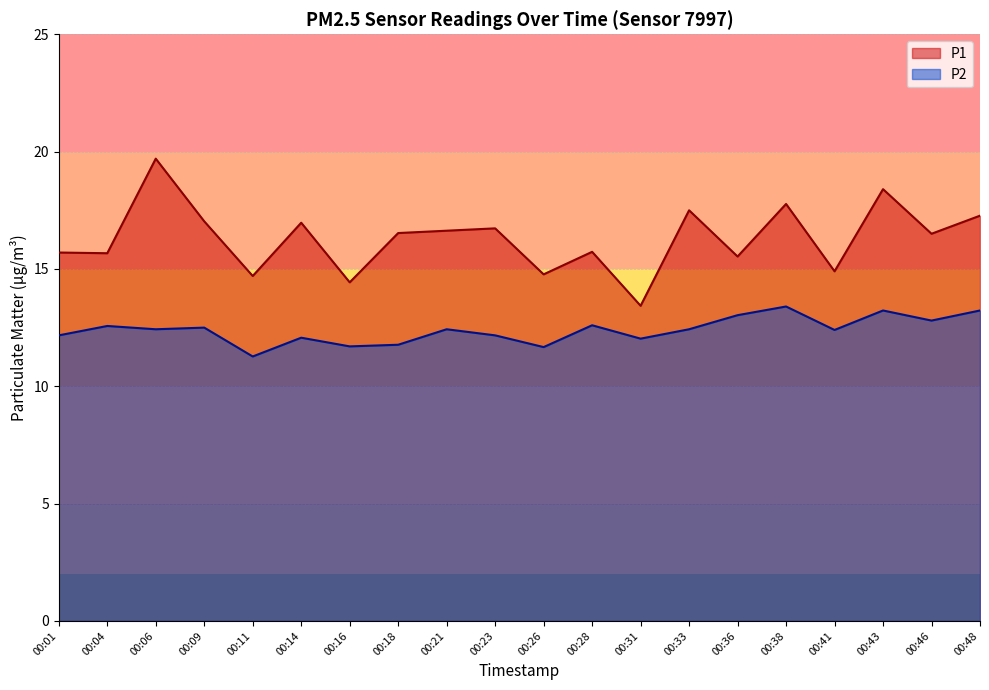

What is the difference between the maximum and second lowest values in the P1 series?

5.3